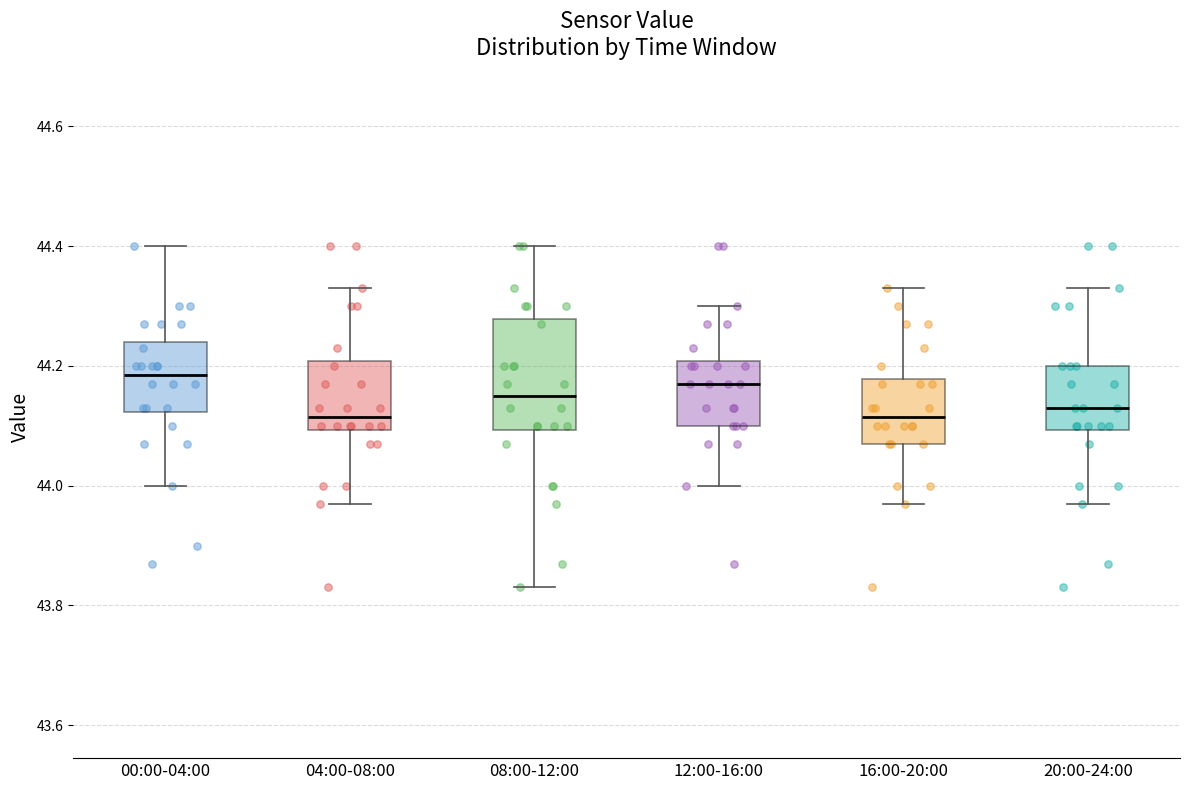

Comparing the boxes themselves (not the whiskers), which one is the tallest?

08:00-12:00